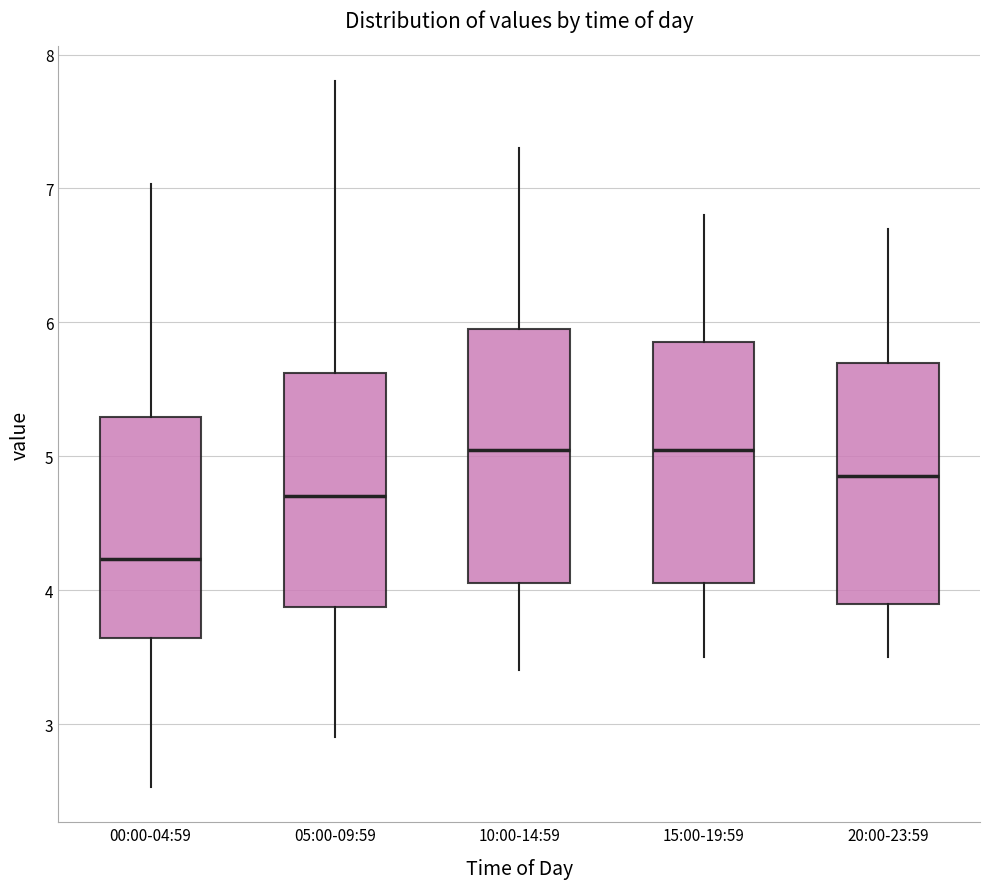

Reading left to right, transcribe this box plot: for each box, give where its median line is, the range the box spans, and where its two whiskers end, as read against the y-axis. The values are not printed on the chart, so give them approximately, as read against the axis.

00:00-04:59: median 4.2, box 3.6 to 5.3, whiskers 2.5 to 7.0
05:00-09:59: median 4.7, box 3.9 to 5.6, whiskers 2.9 to 7.8
10:00-14:59: median 5.1, box 4.1 to 6.0, whiskers 3.4 to 7.3
15:00-19:59: median 5.1, box 4.1 to 5.9, whiskers 3.5 to 6.8
20:00-23:59: median 4.9, box 3.9 to 5.7, whiskers 3.5 to 6.7